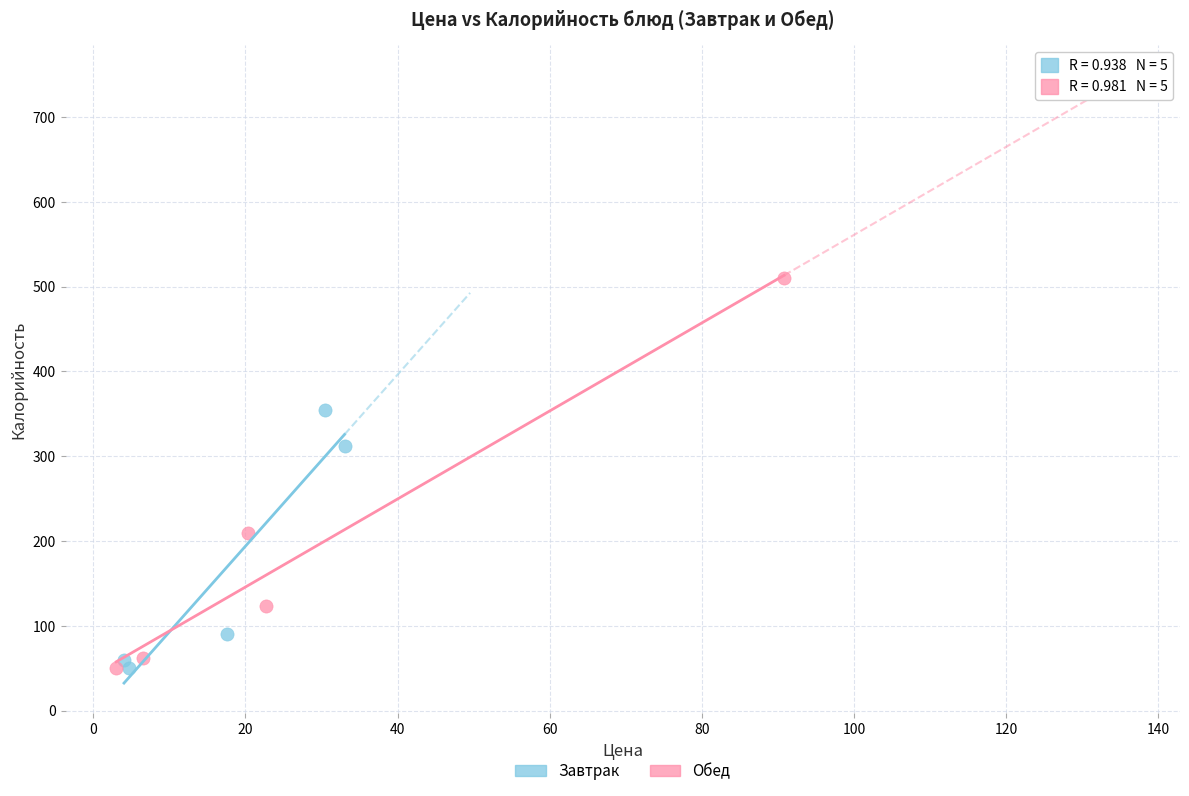

Which series has the widest spread of Y values?

Обед